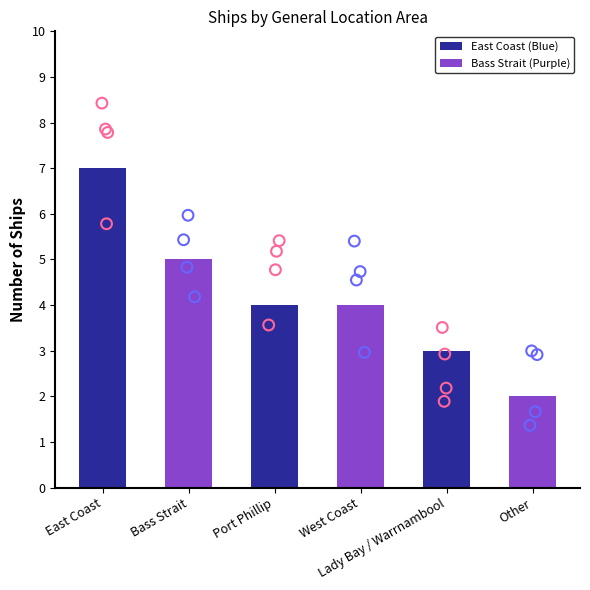

What is the ratio of the value at Port Phillip to the value at Bass Strait?

0.8